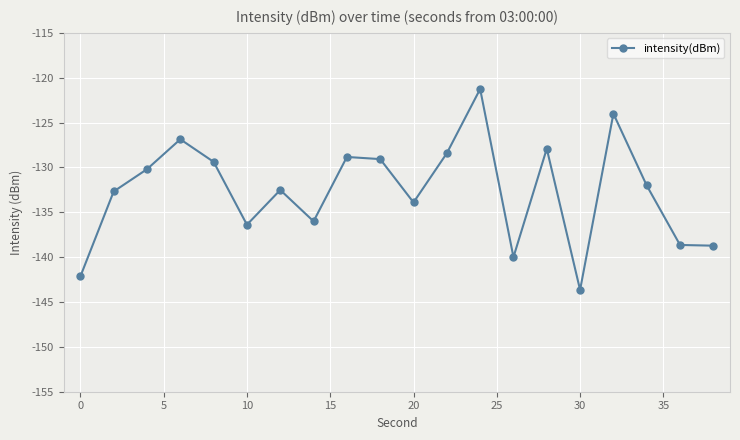

What is the maximum value shown in the chart?

-121.3